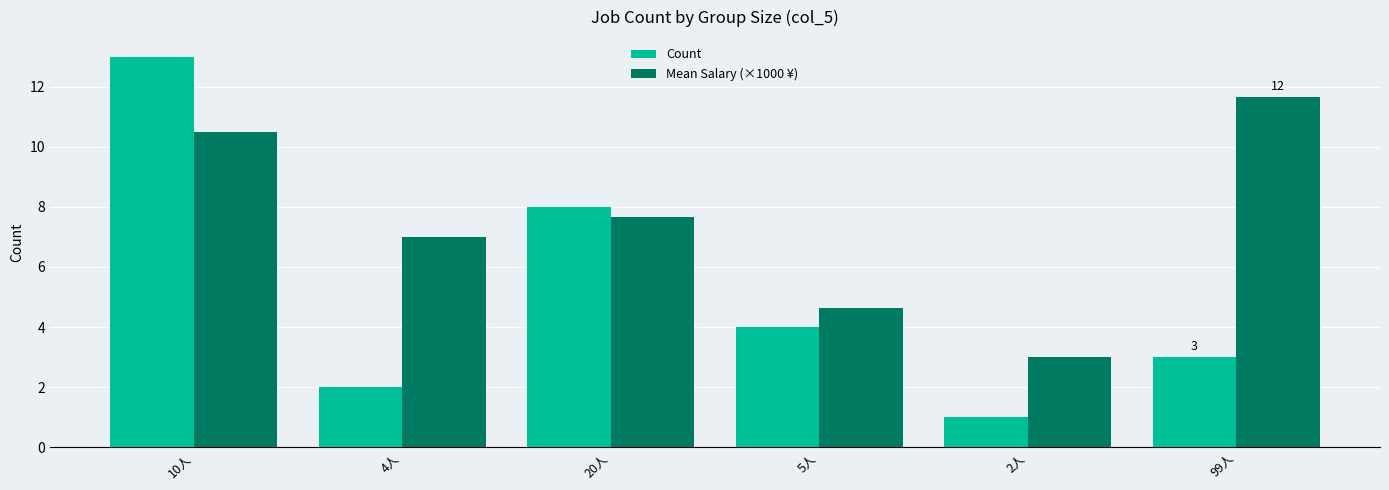

How many distinct data groups are displayed?

2